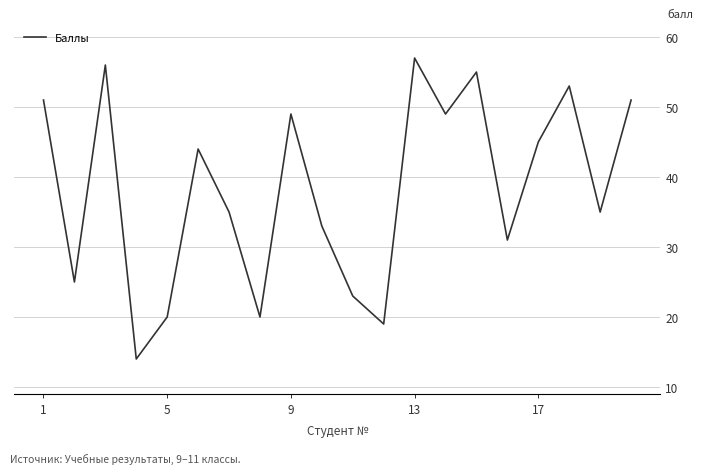

What is the minimum value shown in the chart?

14